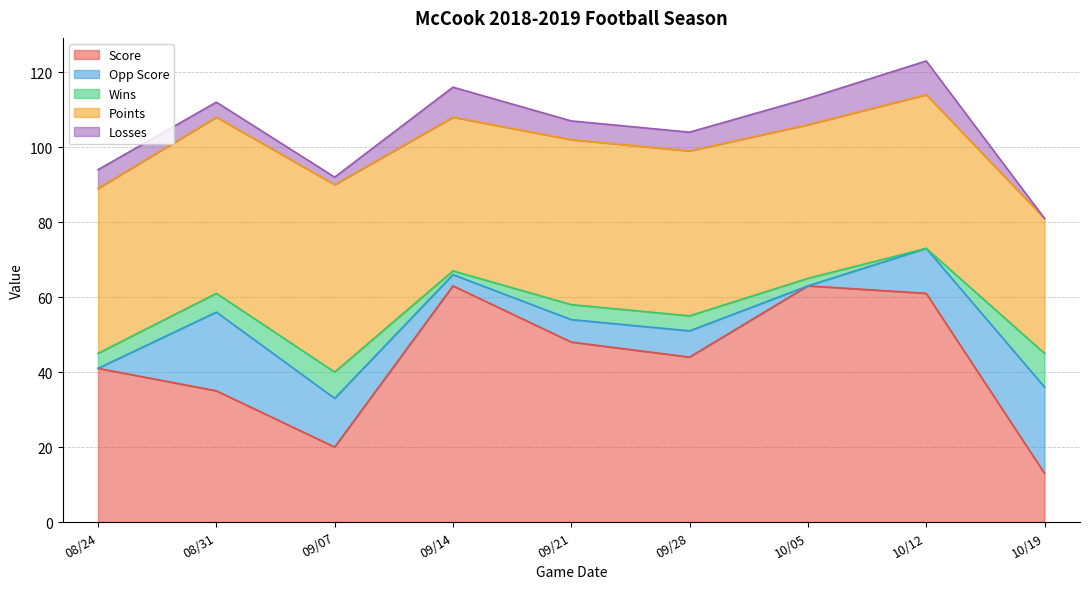

Between 08/24 and 09/07, which is larger?

08/24